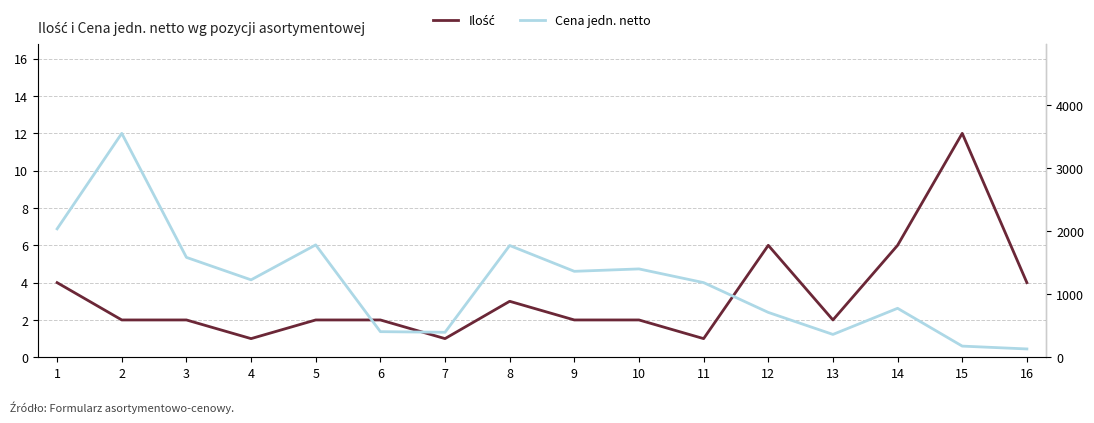

What is the difference between the maximum and minimum values in the Cena jedn. netto series?

3416